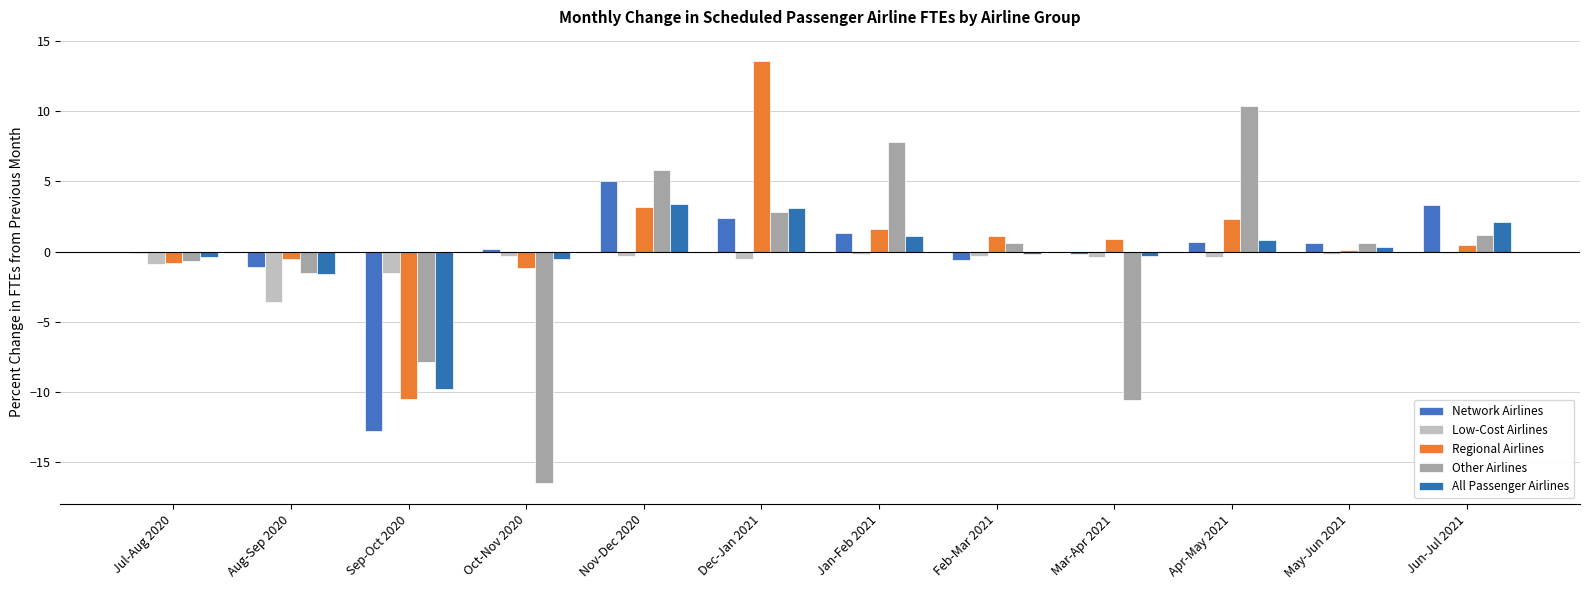

True or false: Low-Cost Airlines has a value of -0.1 at Nov-Dec 2020.

False